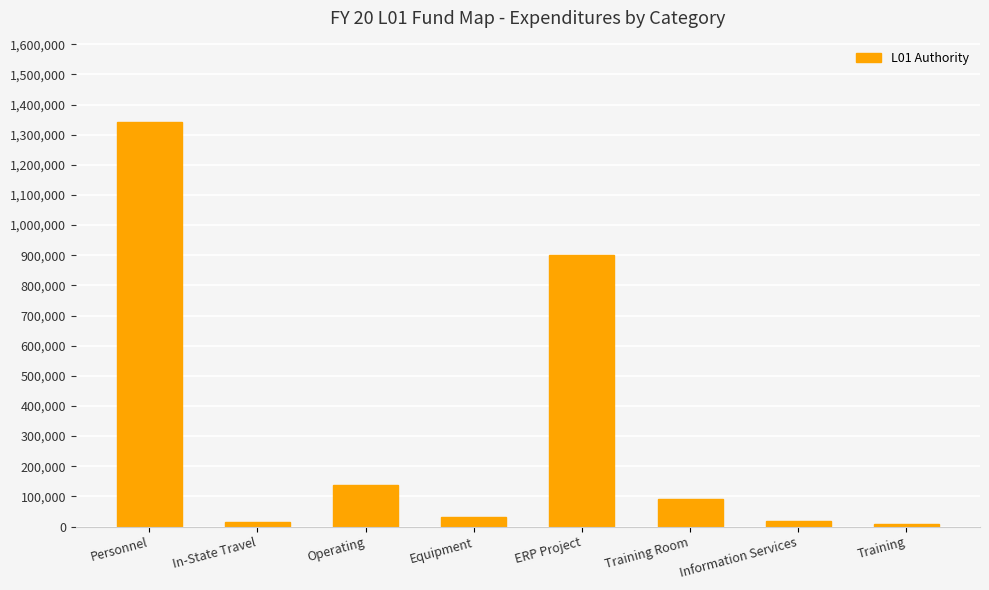

What is the maximum value shown in the chart?

1343233